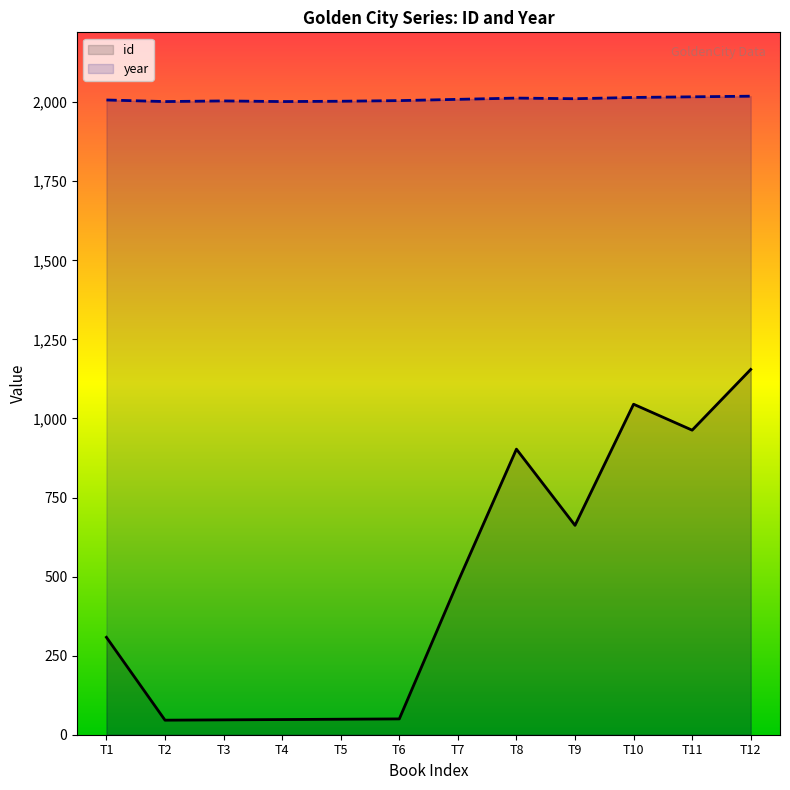

In year, how many points are higher than both neighbors (excluding endpoints)?

2